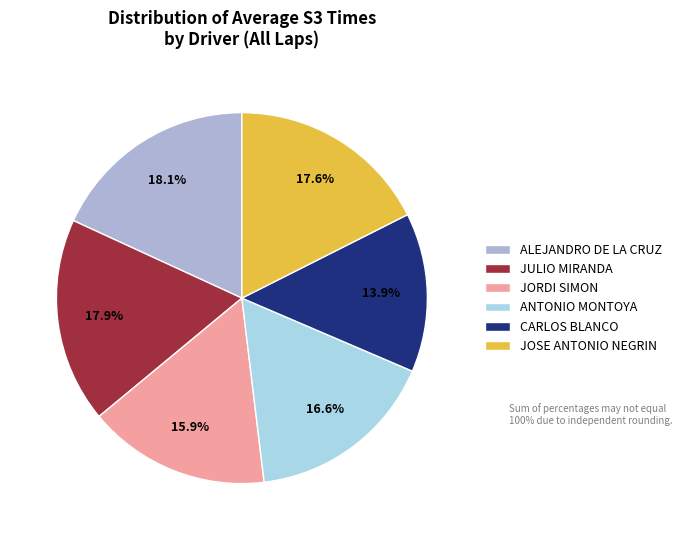

What percentage do CARLOS BLANCO and ALEJANDRO DE LA CRUZ together represent?

32.0%